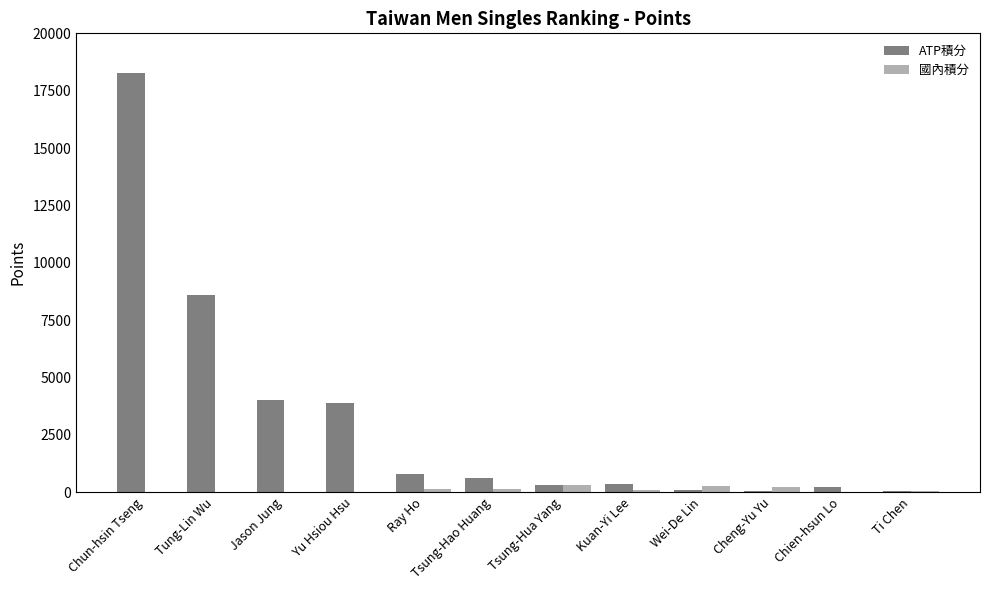

At which category is the sum across all series the highest?

Chun-hsin Tseng